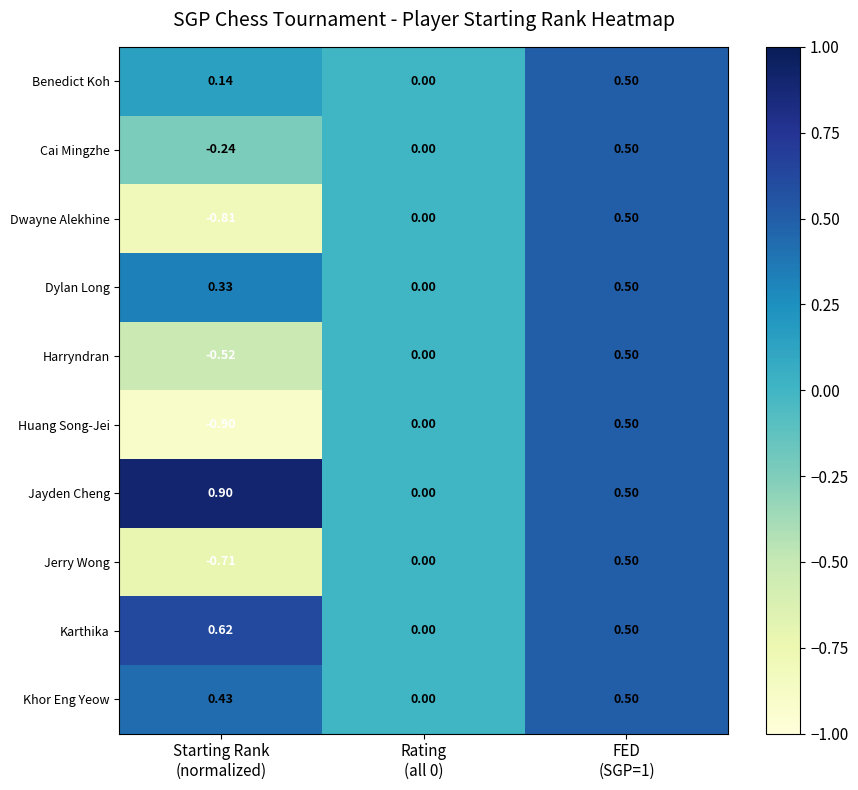

Which series has the widest spread of values?

Huang Song-Jei